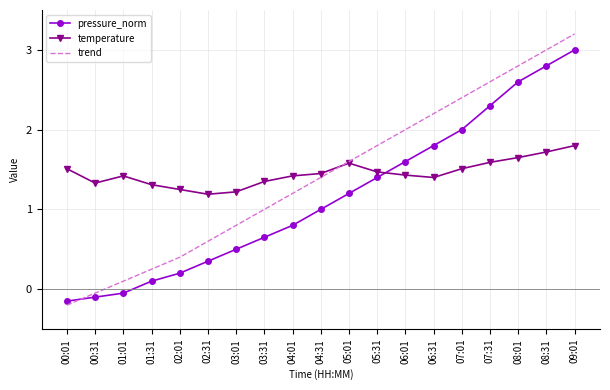

Which series has the widest spread of values?

trend